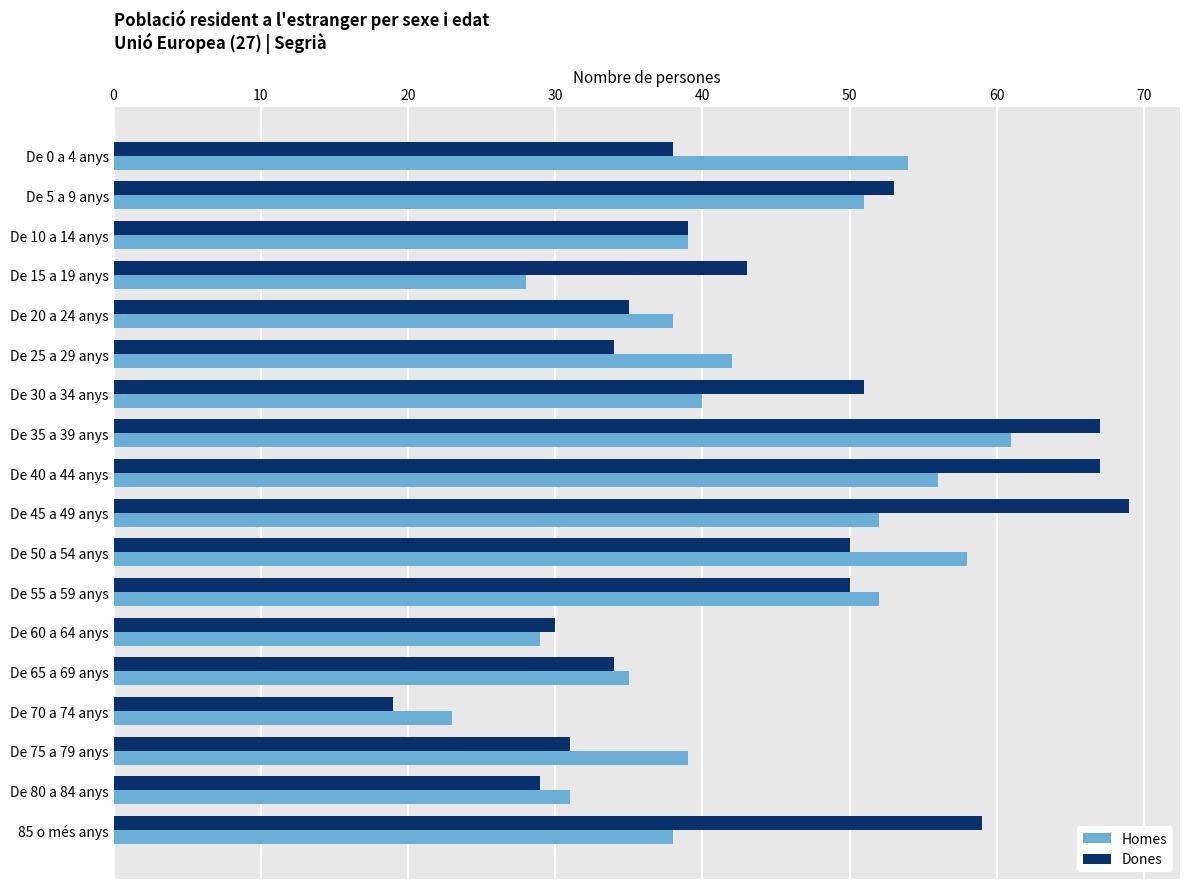

At which category is the sum across all series the highest?

De 35 a 39 anys